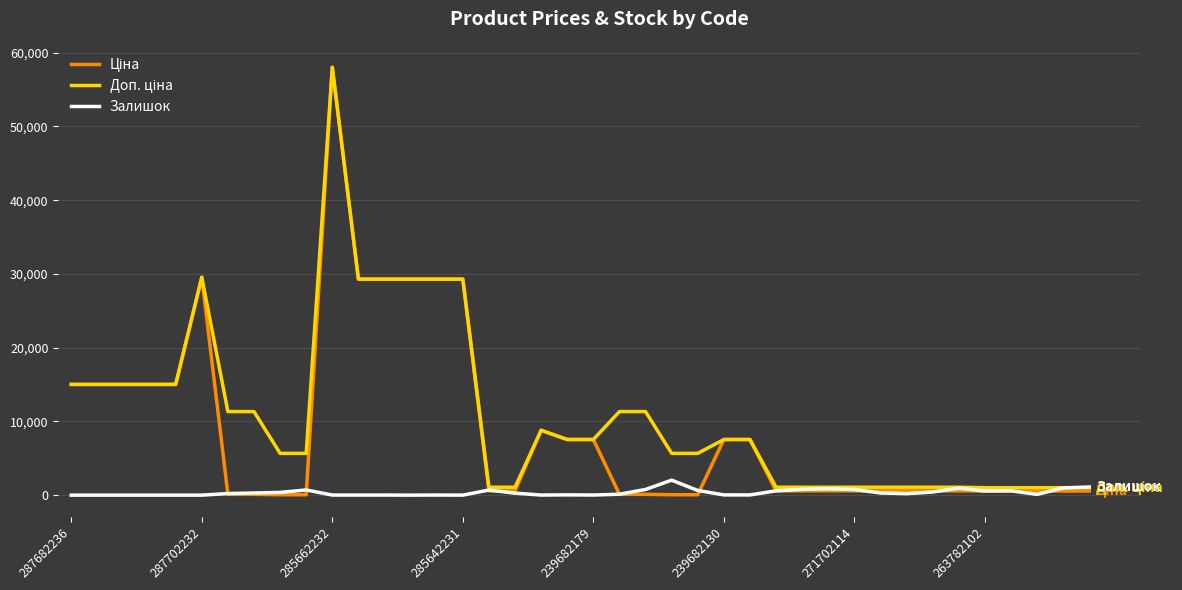

What is the highest value of the Залишок series?

2033.0